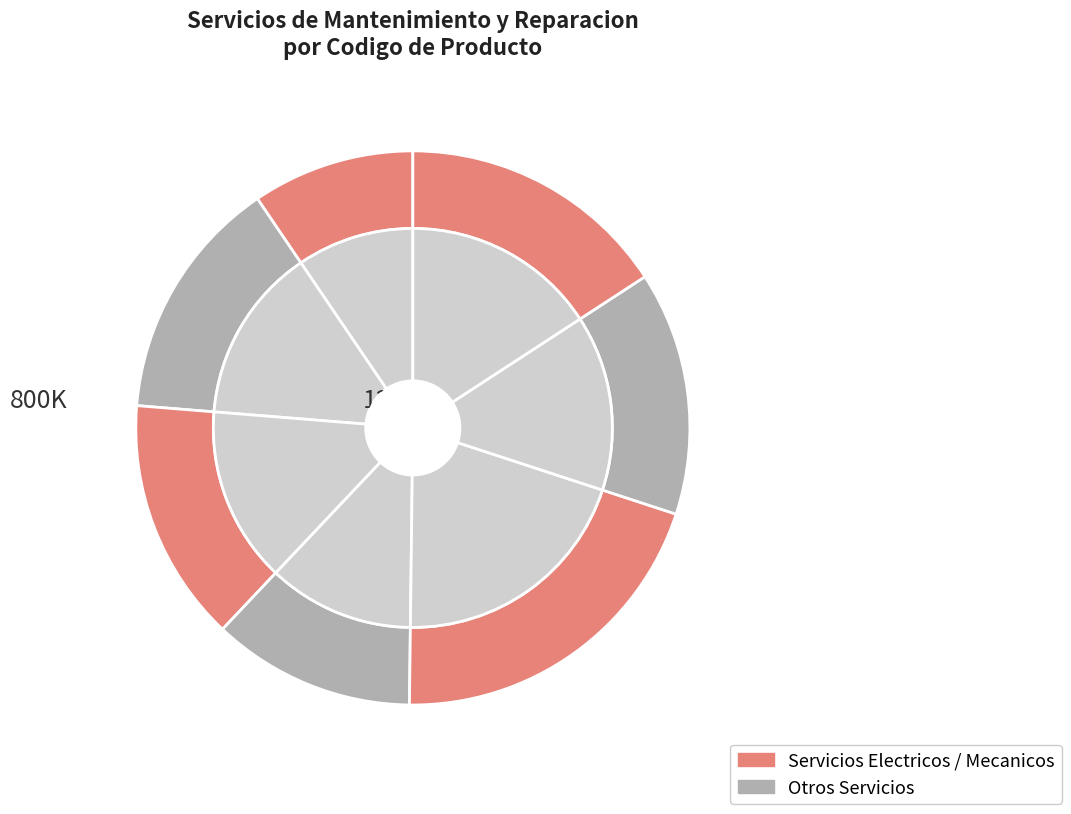

What percentage is the 78180101-003 slice, to the nearest percent?

12%